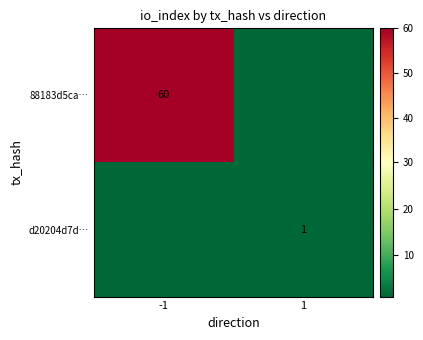

Is it true that d20204d7d… equals 1 at 1?

True